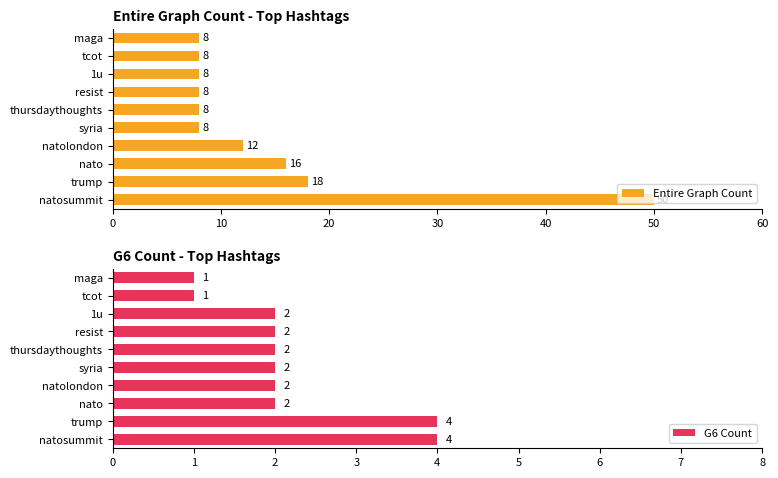

List the series in order of their peak value, highest first.

Entire Graph Count, G6 Count